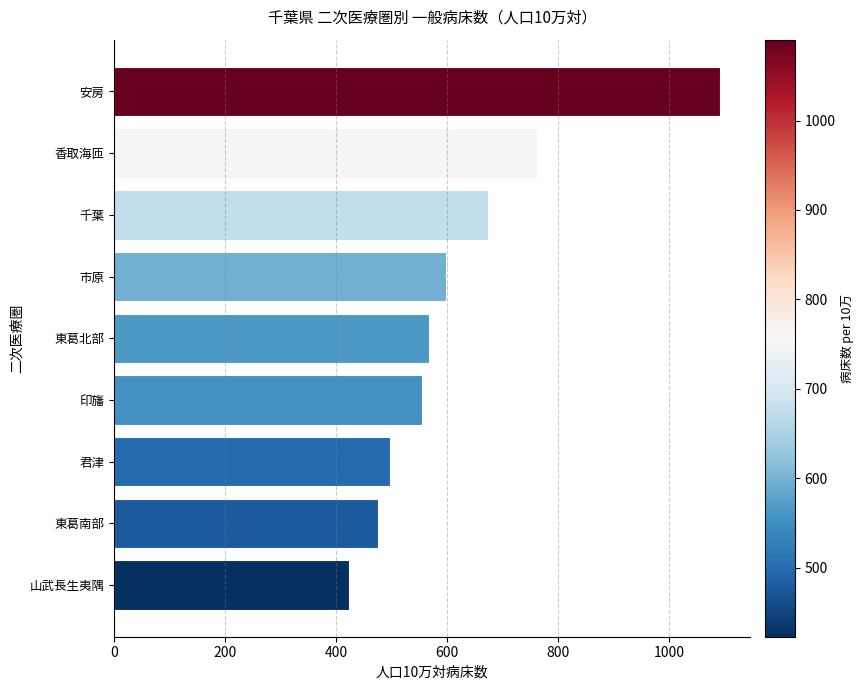

At which category does the chart reach its peak across all series?

安房